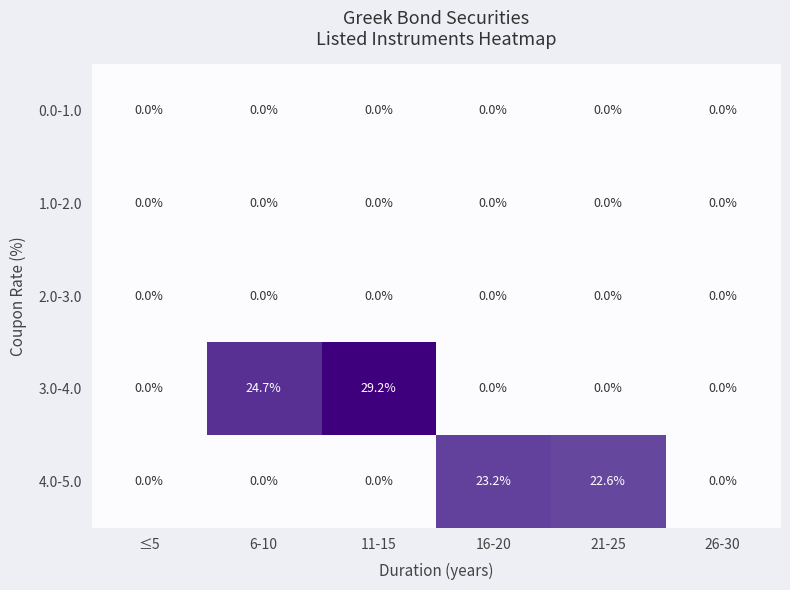

What is the spread (max minus min) of values at 16-20?

23.2